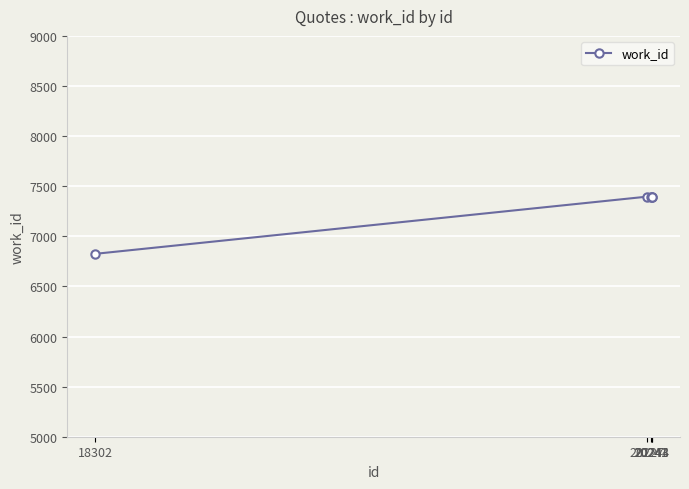

What is the greatest value displayed?

7396